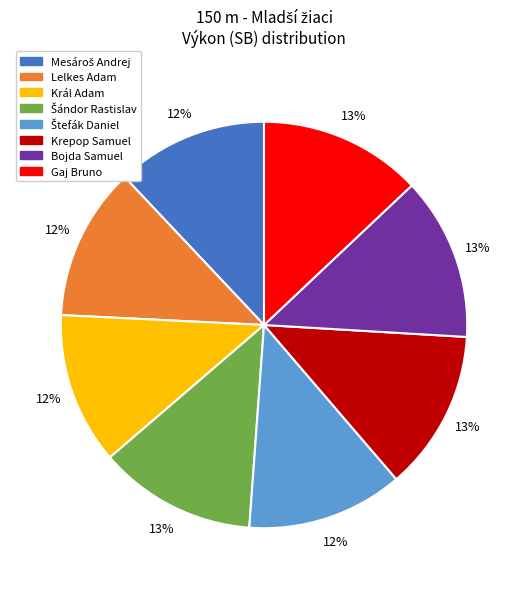

Which has a higher value, Bojda Samuel or Král Adam?

Bojda Samuel